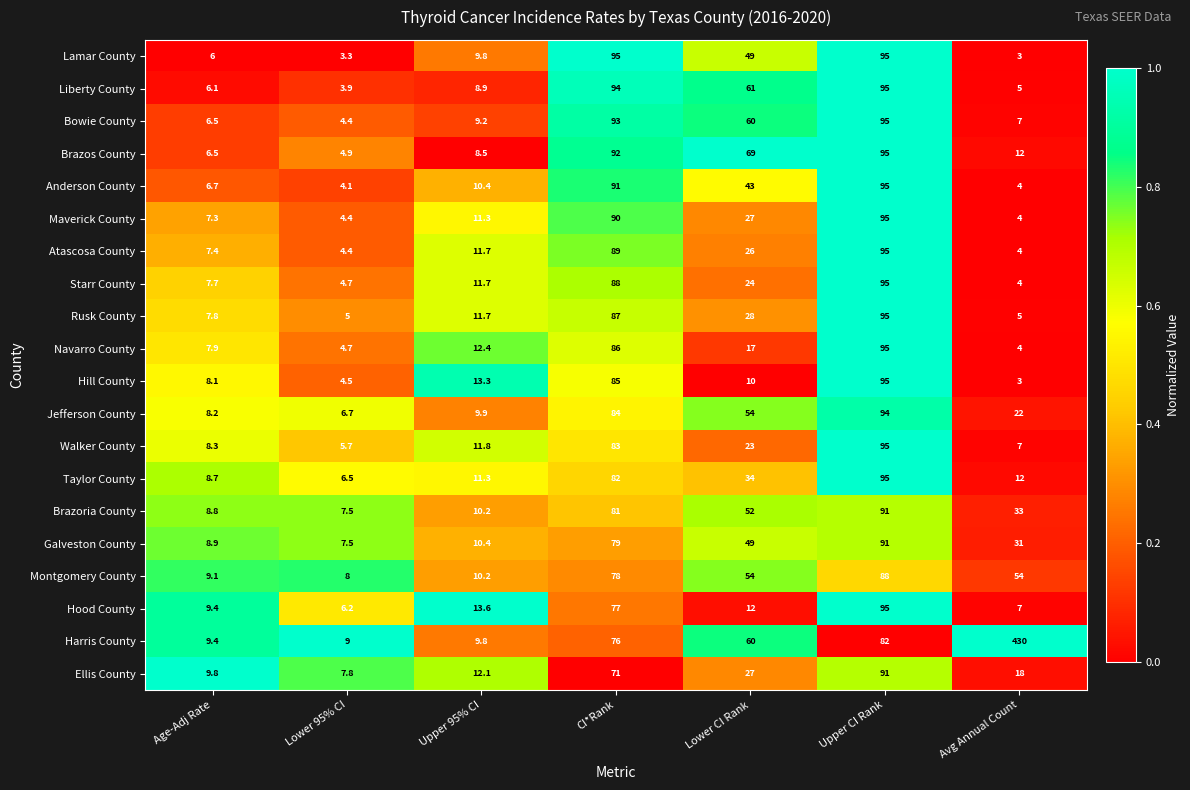

Which series has the widest spread of values?

Harris County